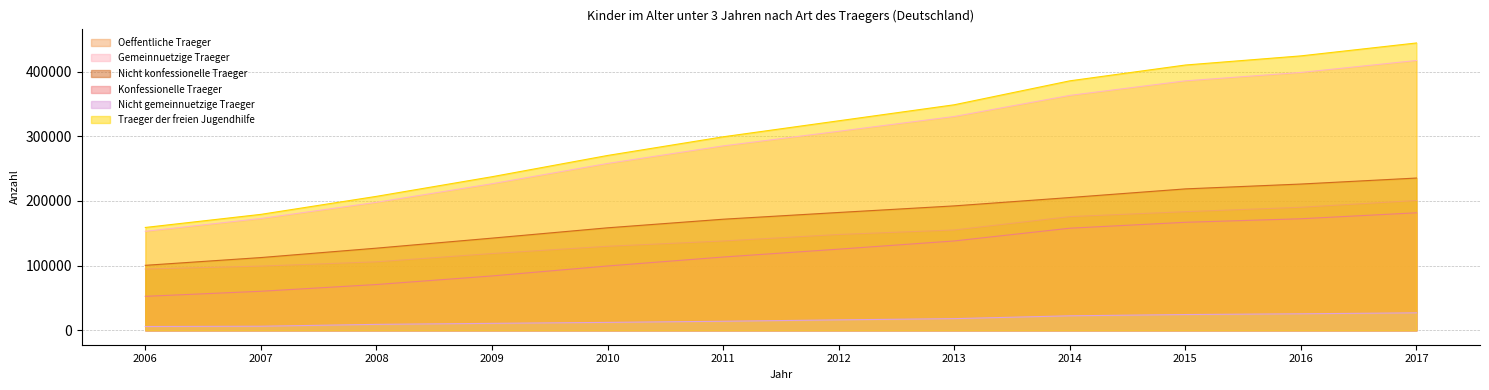

True or false: Oeffentliche Traeger and Traeger der freien Jugendhilfe cross at least once.

False